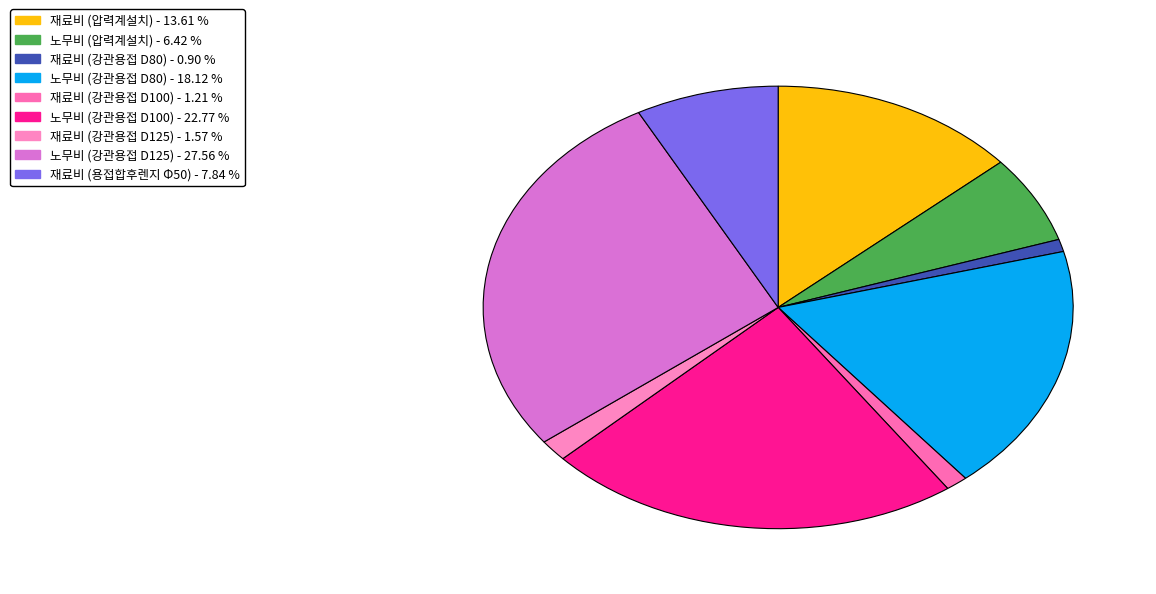

To the nearest percent, what is the difference between the 노무비 (강관용접 D125) and 재료비 (강관용접 D100) slice percentages?

26%